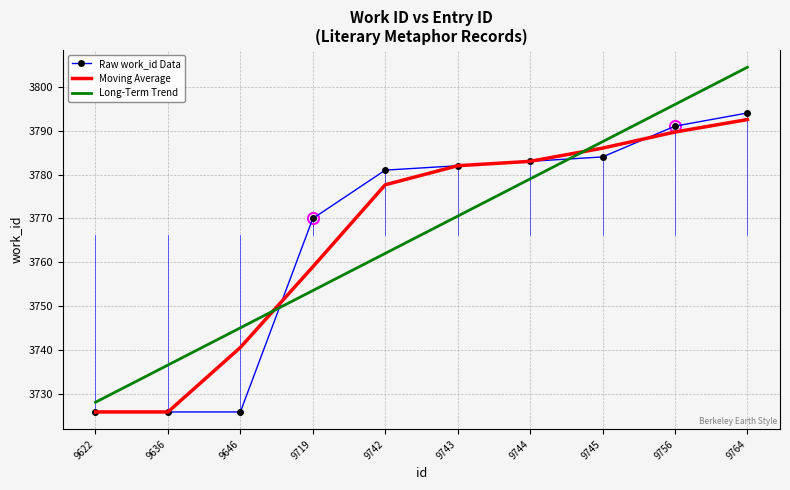

True or false: Moving Average and Long-Term Trend intersect in this chart.

True